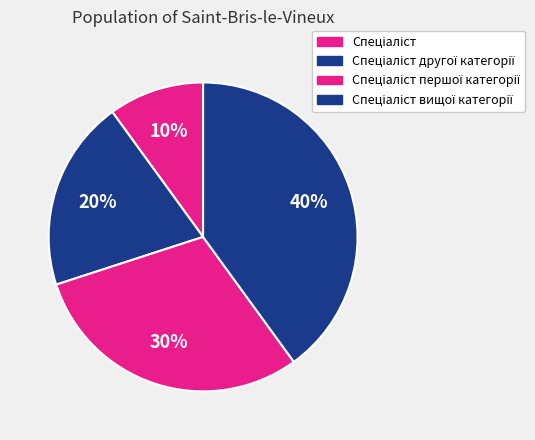

How many segments does this pie chart have?

4